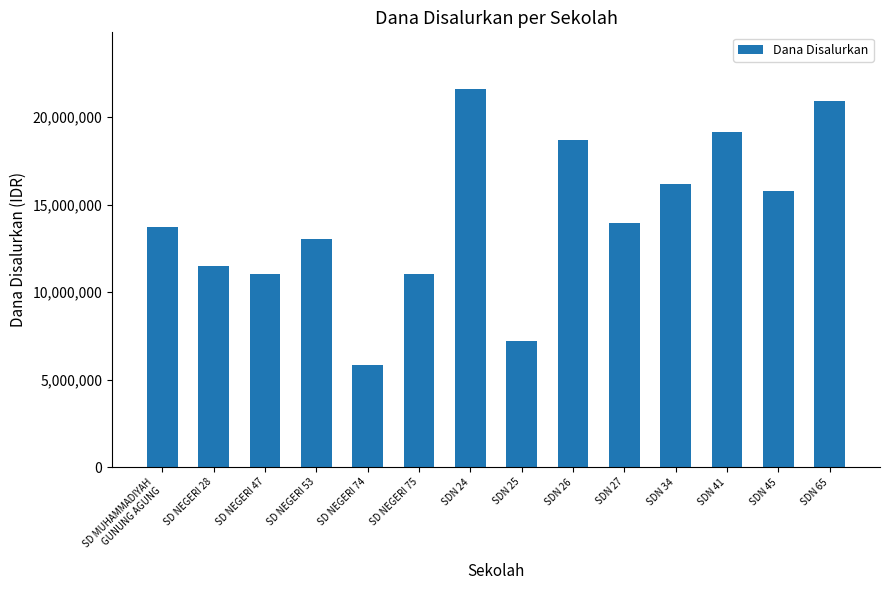

How many bars are there in total?

14